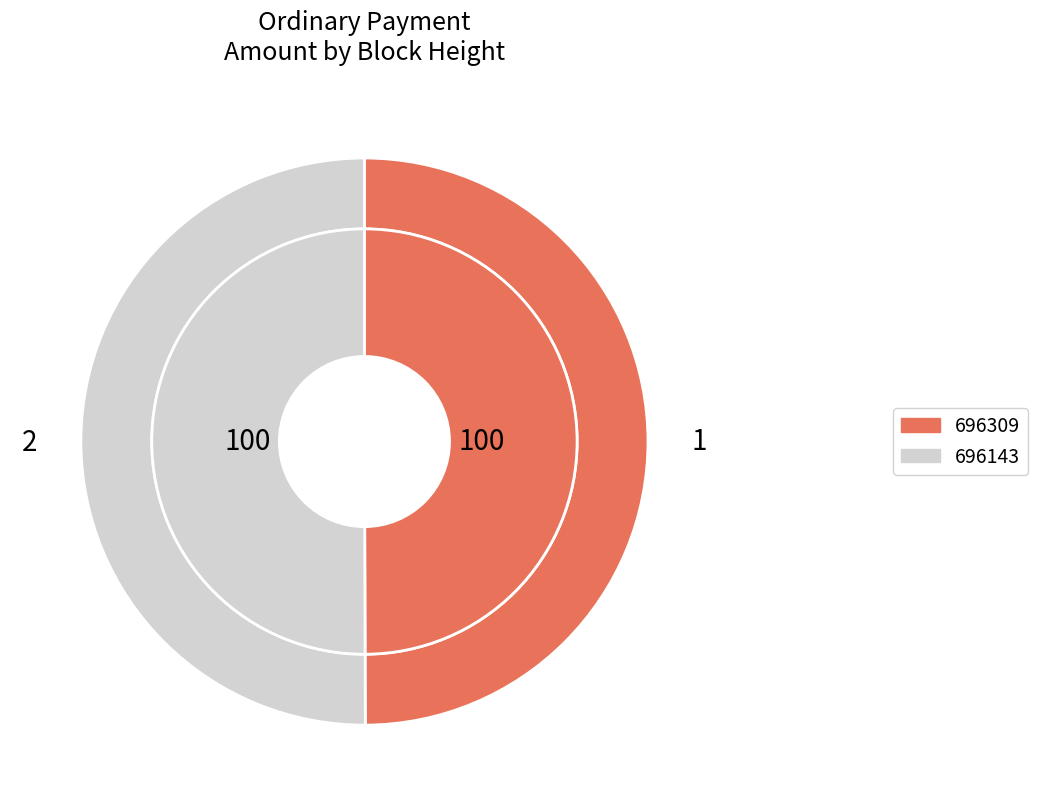

Combined, what portion of the pie is 696143 and 696309?

100.0%